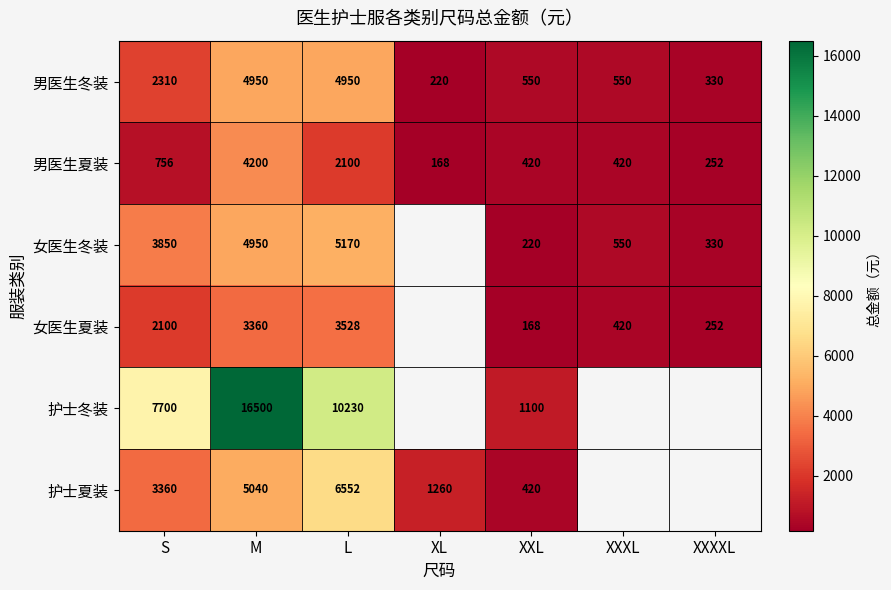

What is the difference between the second highest and minimum values in the 男医生冬装 series?

4730